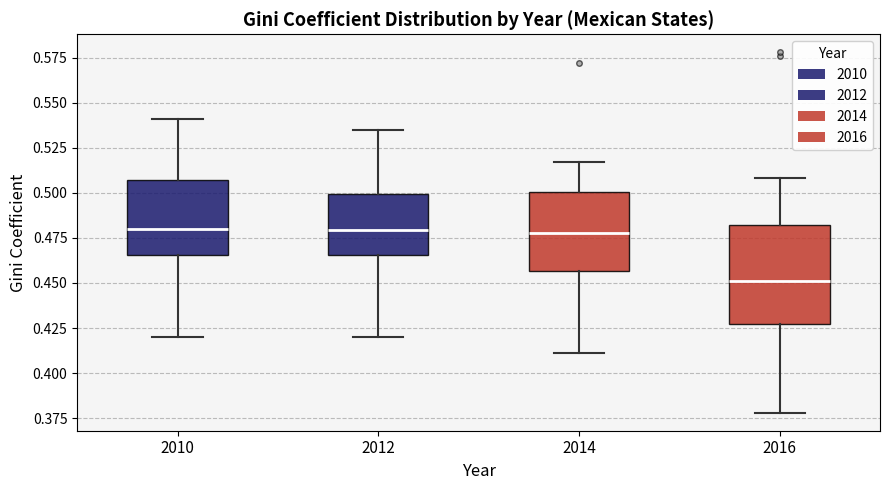

Reading left to right, read every box against the y-axis: the position of its median line, the range the box covers, and the ends of its whiskers. The values are not printed on the chart, so give them approximately, as read against the axis.

2010: median 0.480, box 0.465 to 0.505, whiskers 0.420 to 0.540
2012: median 0.480, box 0.465 to 0.500, whiskers 0.420 to 0.535
2014: median 0.480, box 0.455 to 0.500, whiskers 0.410 to 0.515
2016: median 0.450, box 0.425 to 0.480, whiskers 0.380 to 0.510